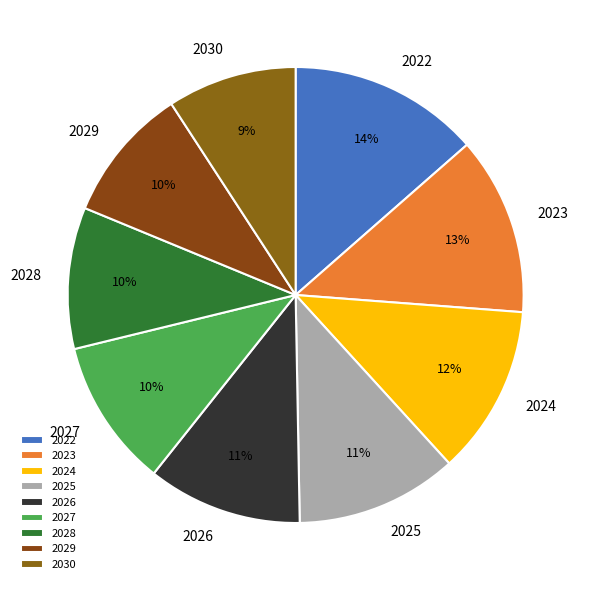

Is there a majority slice in this chart?

No